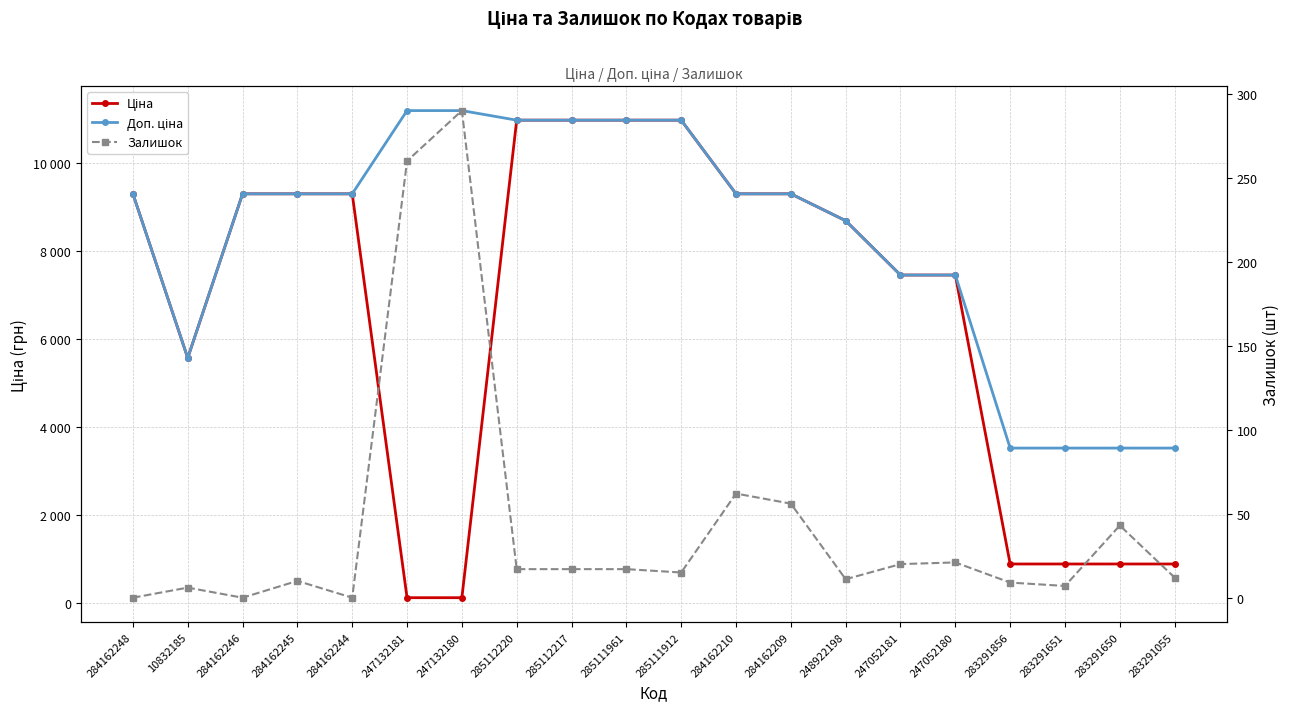

True or false: Ціна and Доп. ціна cross at least once.

False